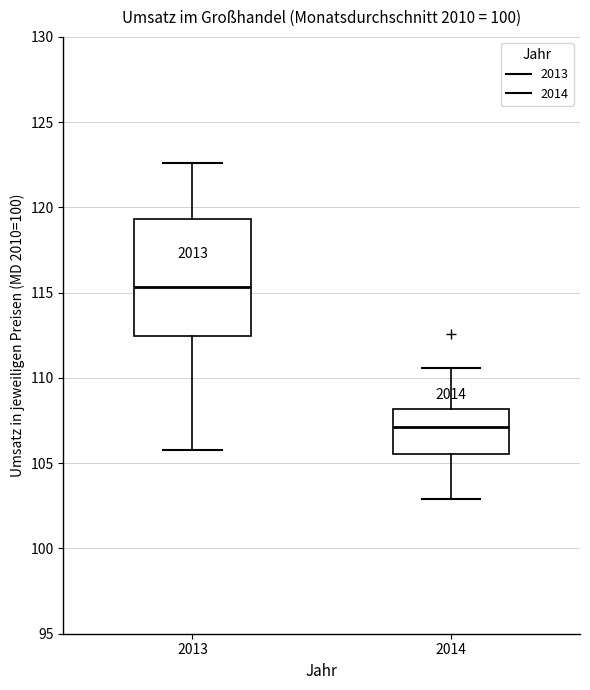

Reading left to right, transcribe this box plot: for each box, give where its median line is, the range the box spans, and where its two whiskers end, as read against the y-axis. The values are not printed on the chart, so give them approximately, as read against the axis.

2013: median 115.5, box 112.5 to 119.5, whiskers 106.0 to 122.5
2014: median 107.0, box 105.5 to 108.0, whiskers 103.0 to 110.5